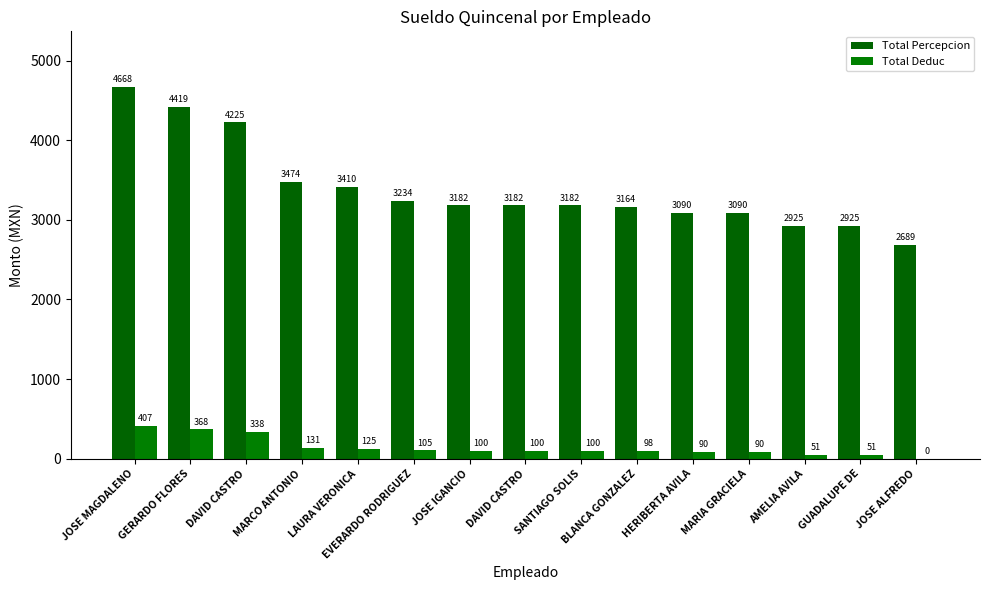

At which category is the sum across all series the highest?

JOSE MAGDALENO